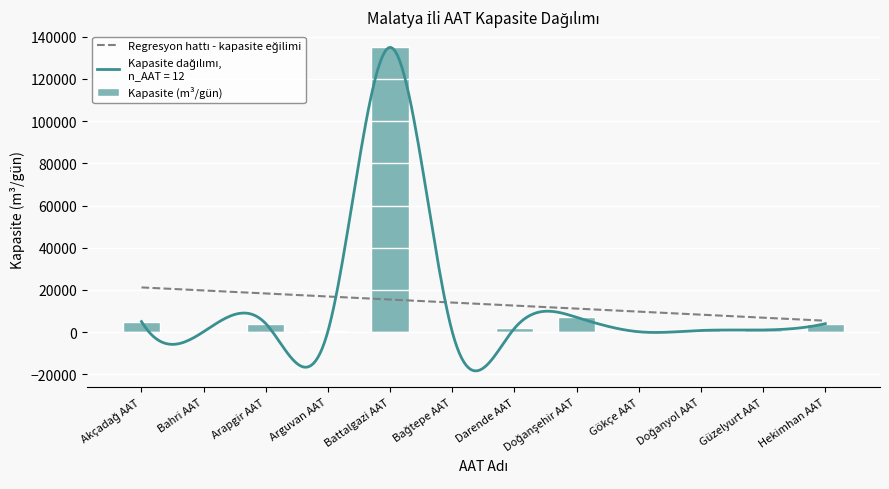

Which has a higher value, Bahri AAT or Güzelyurt AAT?

Güzelyurt AAT